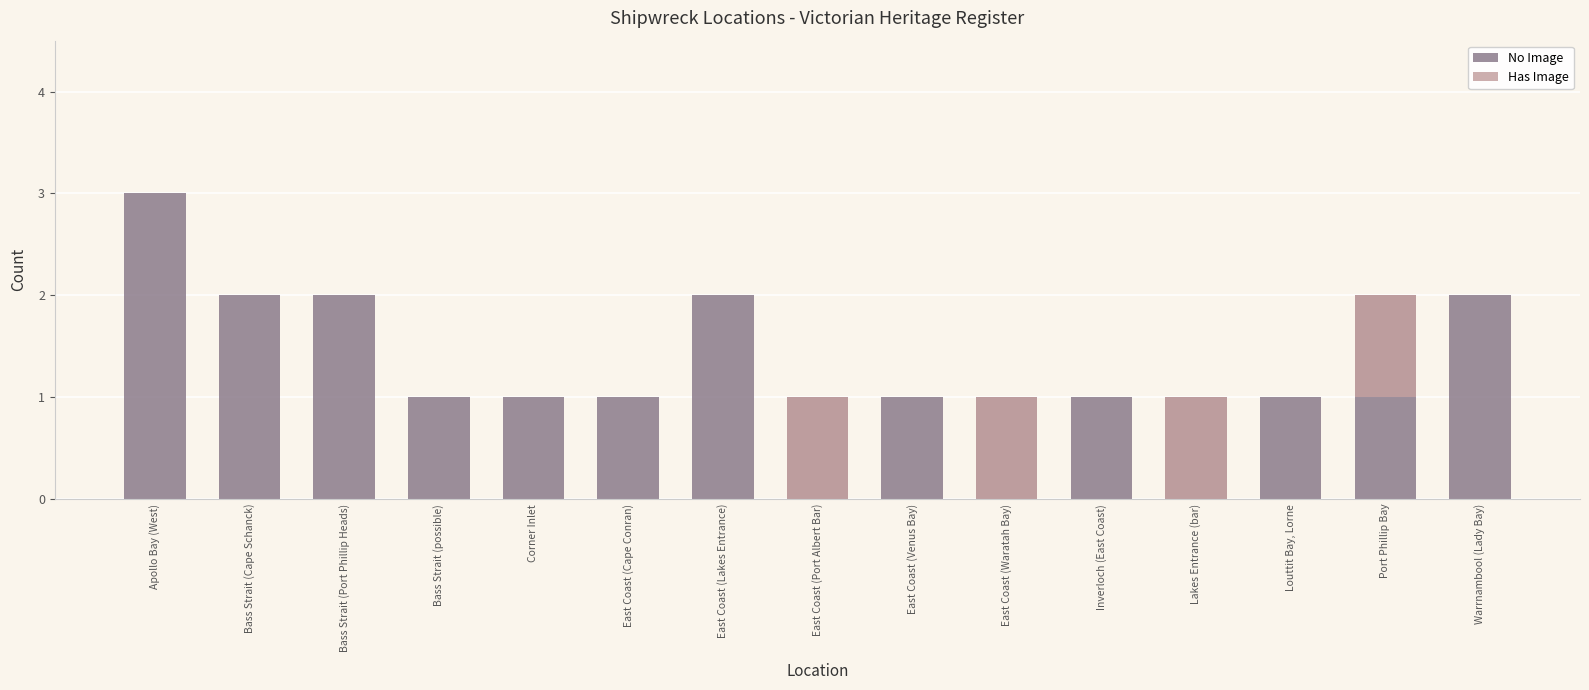

What is the lowest value of the No Image series?

1